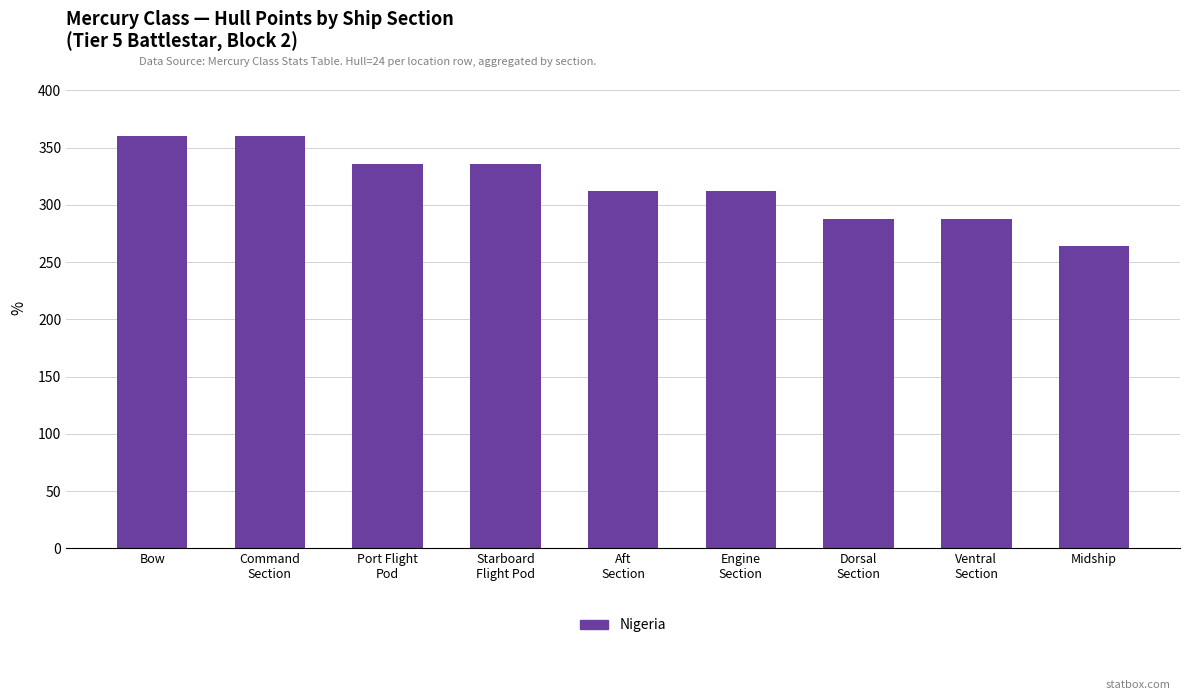

What position from the left is Bow?

1